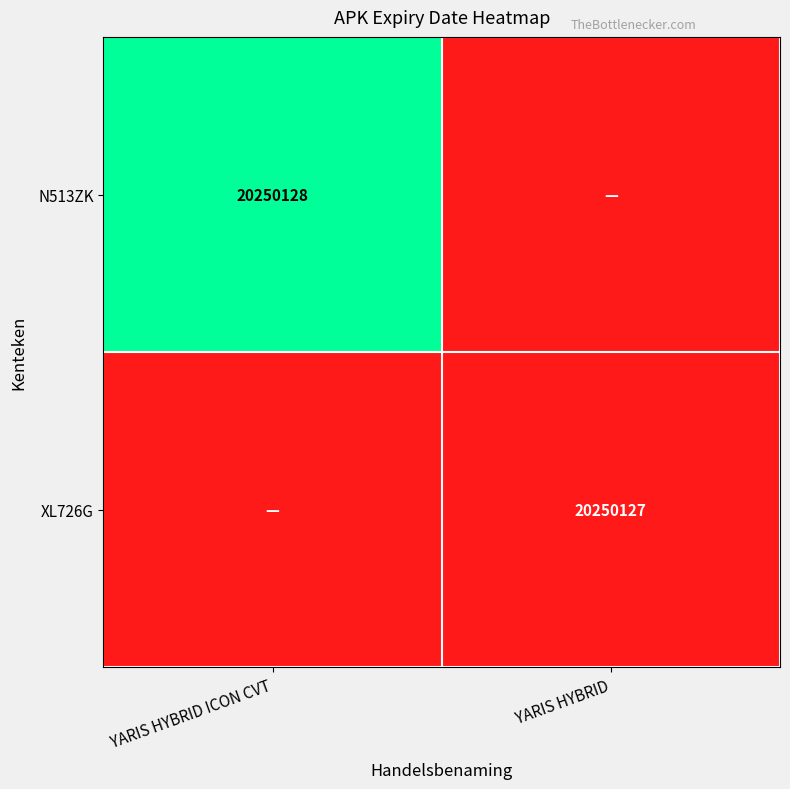

What is the difference between the highest and lowest values at YARIS HYBRID?

1